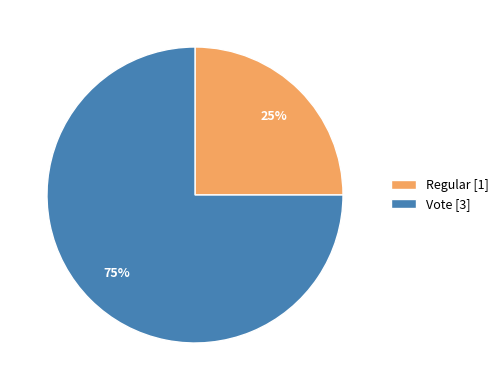

Approximately how many times larger is the value at Regular compared to Vote?

0.3